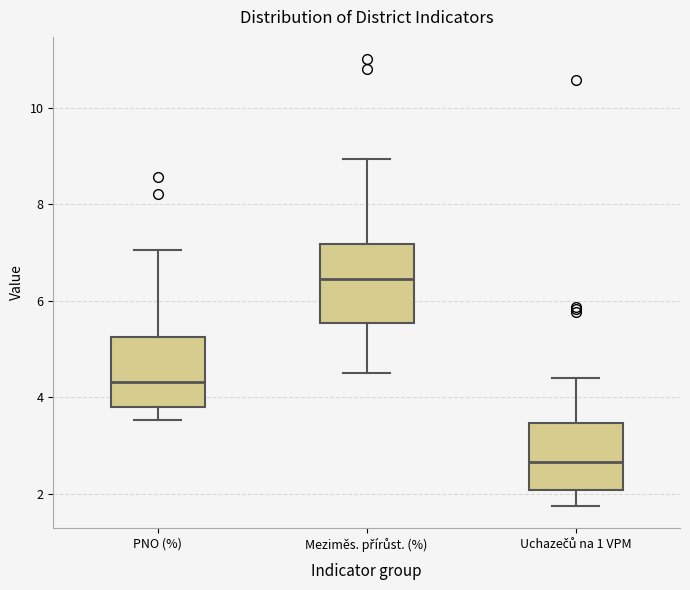

Where does the median line of the box for Meziměs. přírůst. (%) sit on the y-axis? The values are not printed on the chart, so give them approximately, as read against the axis.

6.4